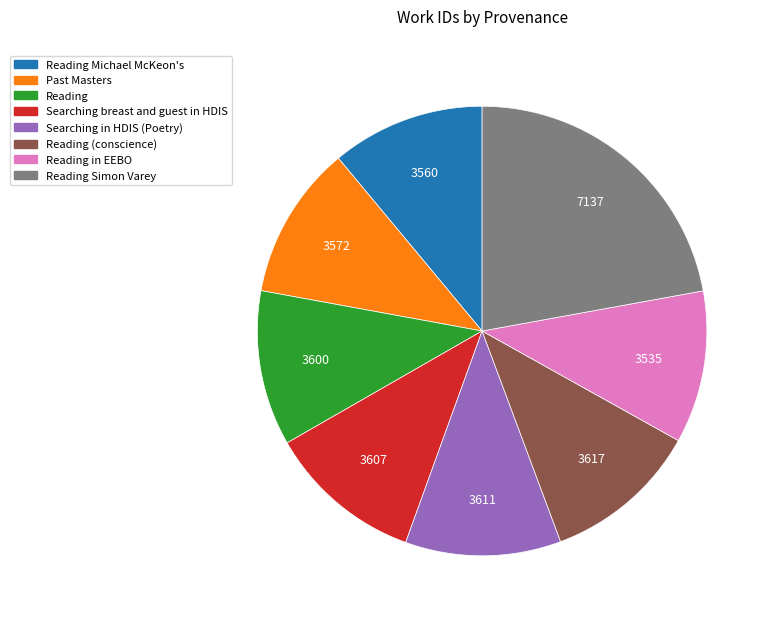

How many segments does this pie chart have?

8